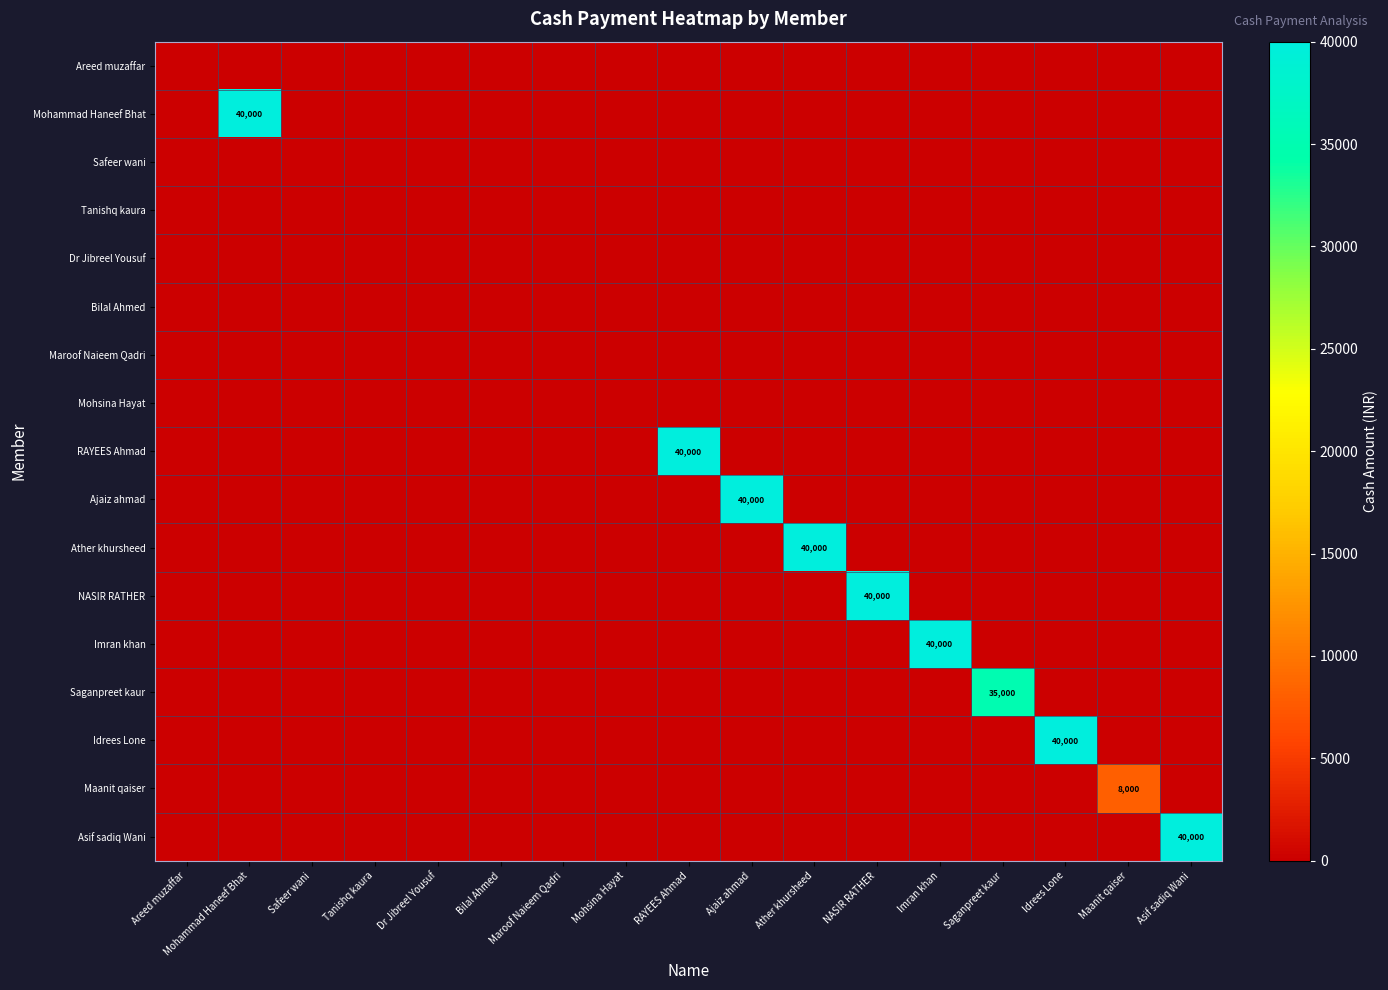

Is it true that Mohsina Hayat equals 0 at Bilal Ahmed?

True